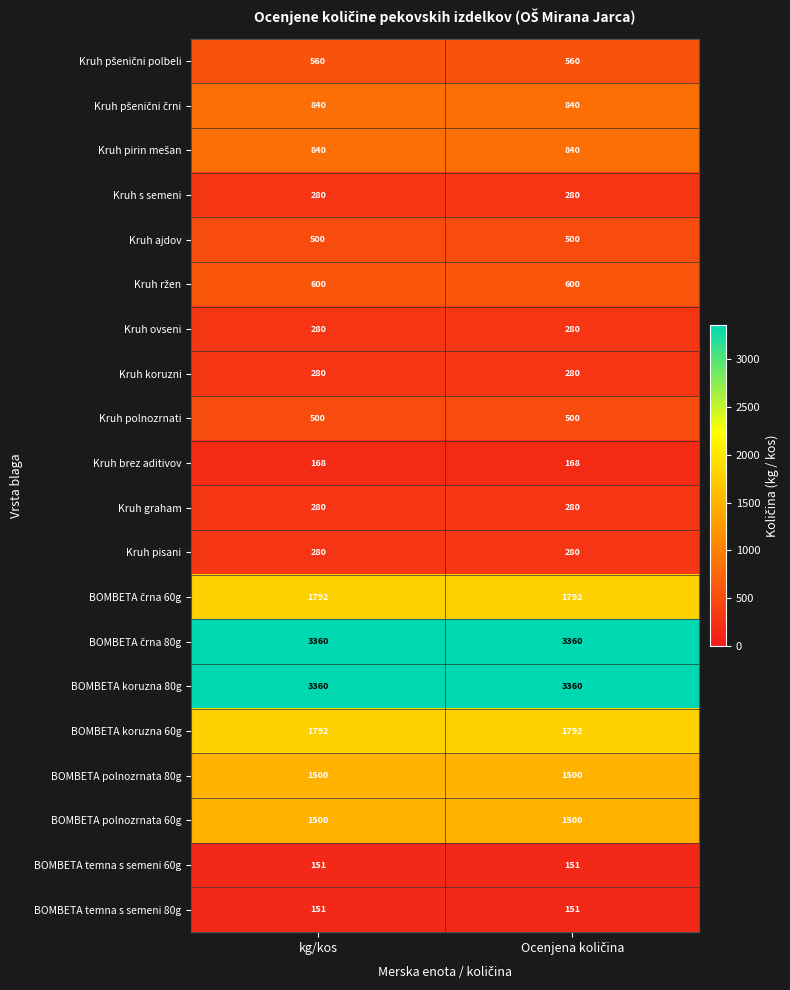

What is the difference between the highest and lowest values at kg/kos?

3209